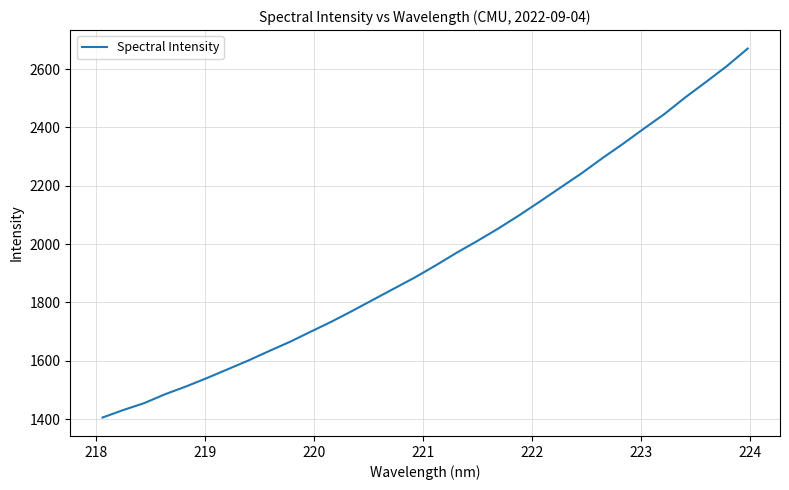

What is the difference between the maximum and minimum values?

1265.6